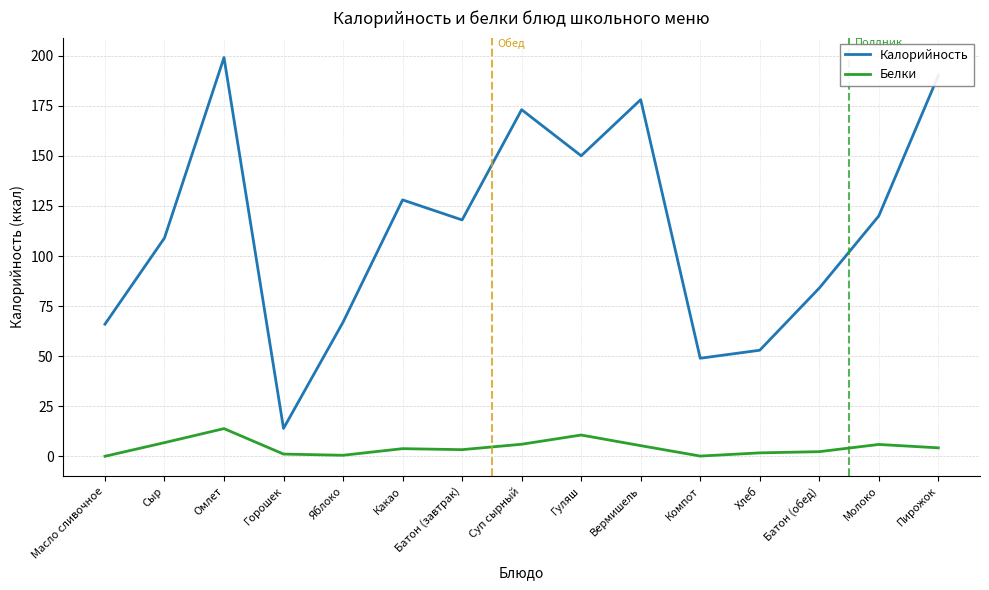

True or false: Белки and Калорийность cross at least once.

False